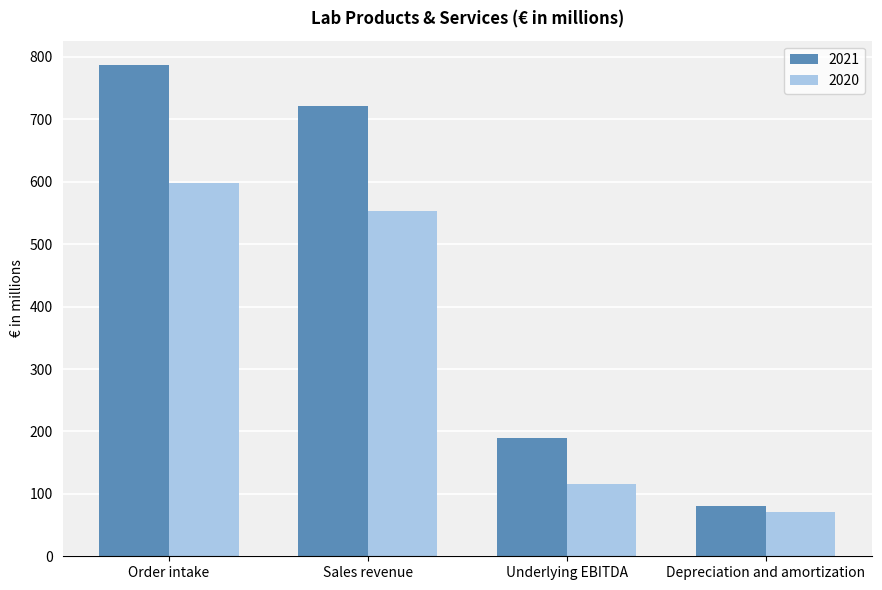

Which series has the largest total across all categories?

2021